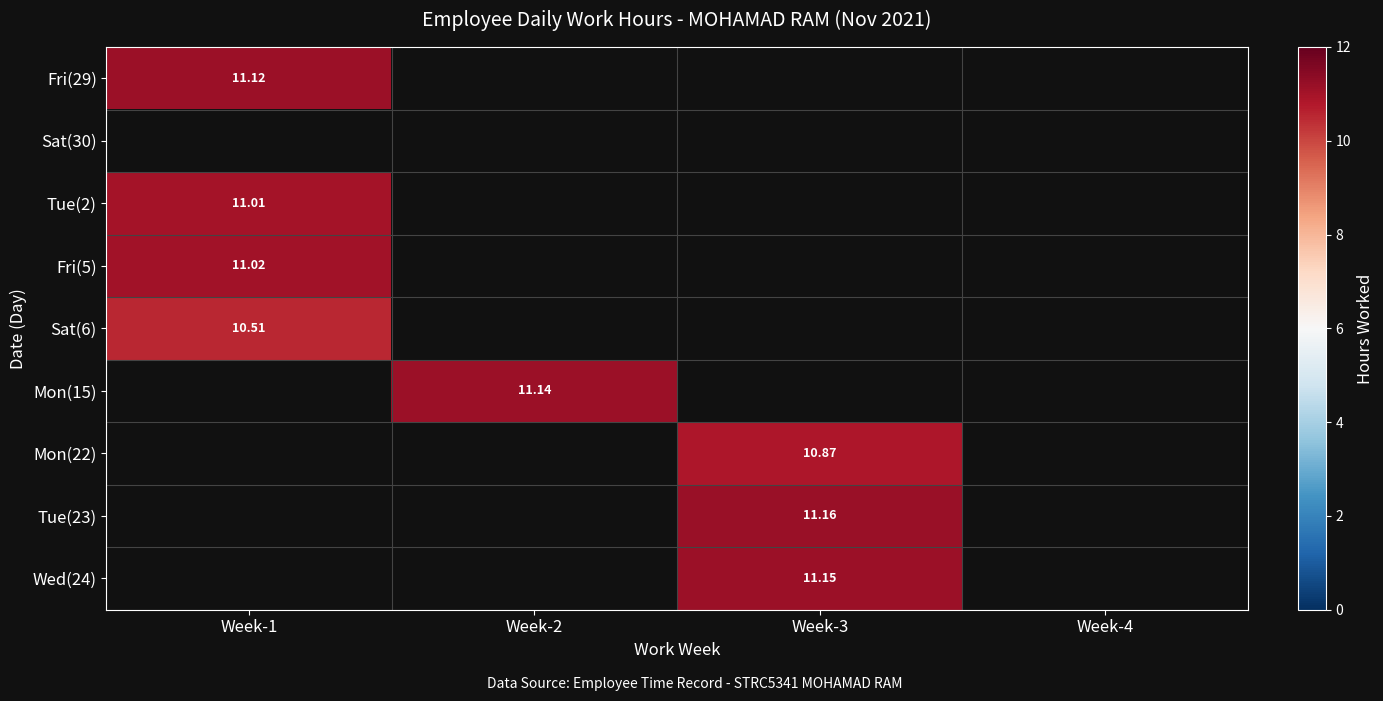

Which series has the largest total across all categories?

Tue(23)